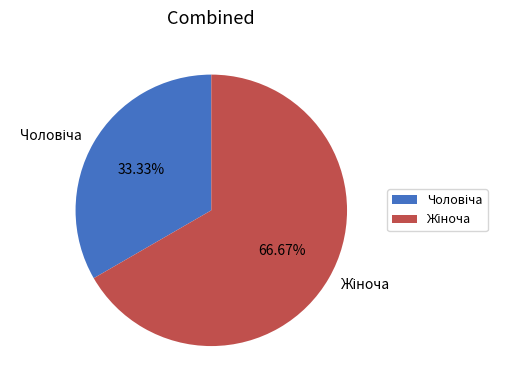

Count the number of slices in the pie.

2